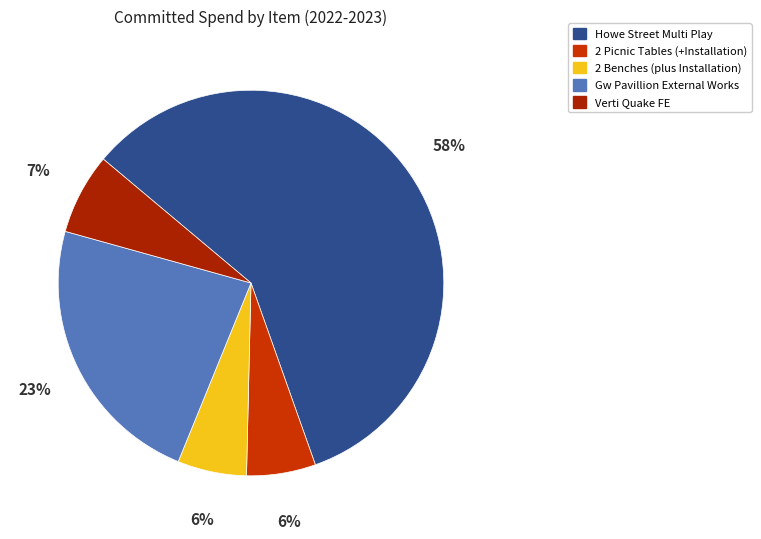

Combined, what portion of the pie is Verti Quake FE and Gw Pavillion External Works?

30.0%